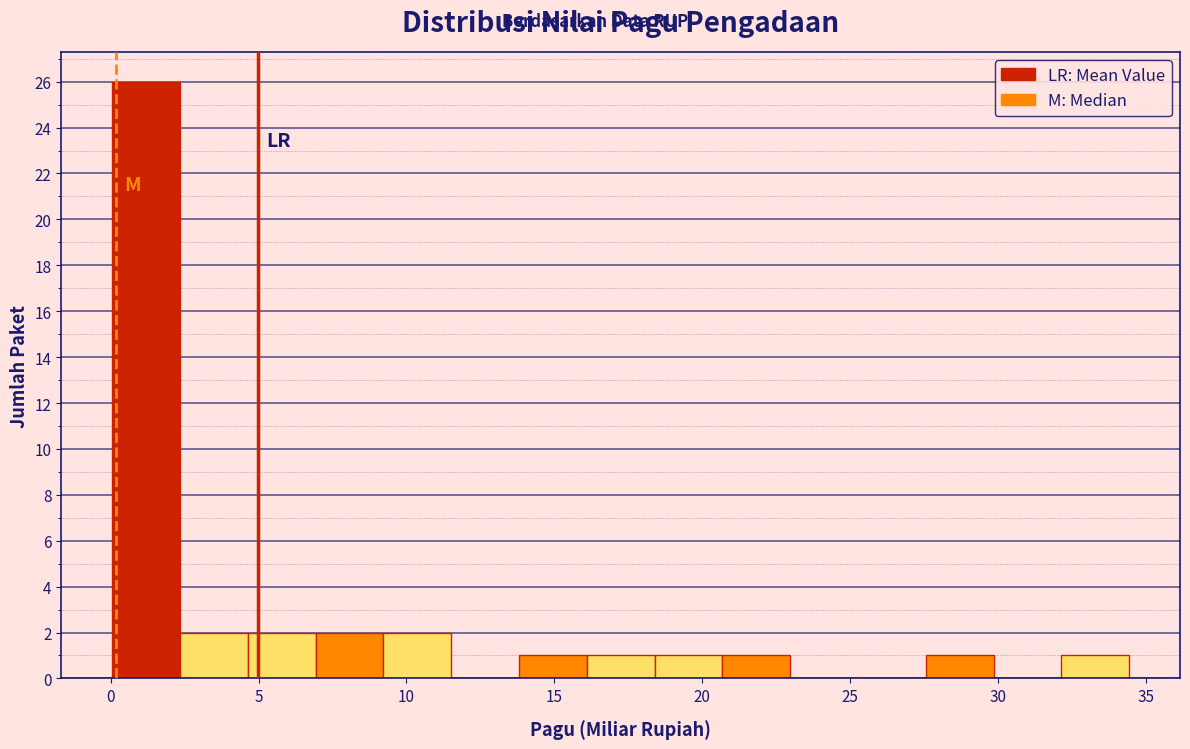

Reading left to right, transcribe this chart: for each bar, give the range it covers on the x-axis and its height. Neither the bar edges nor the heights are printed on the chart, so give them approximately, as read against the axes.

0.0 to 2.5: 26
2.5 to 4.5: 2
4.5 to 7.0: 2
7.0 to 9.0: 2
9.0 to 11.5: 2
11.5 to 14.0: 0
14.0 to 16.0: 1
16.0 to 18.5: 1
18.5 to 20.5: 1
20.5 to 23.0: 1
23.0 to 25.5: 0
25.5 to 27.5: 0
27.5 to 30.0: 1
30.0 to 32.0: 0
32.0 to 34.5: 1